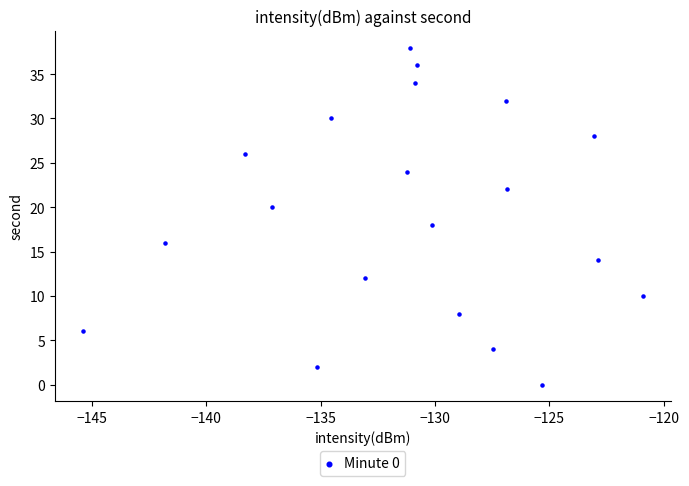

What is the range of Y values (max minus min)?

38